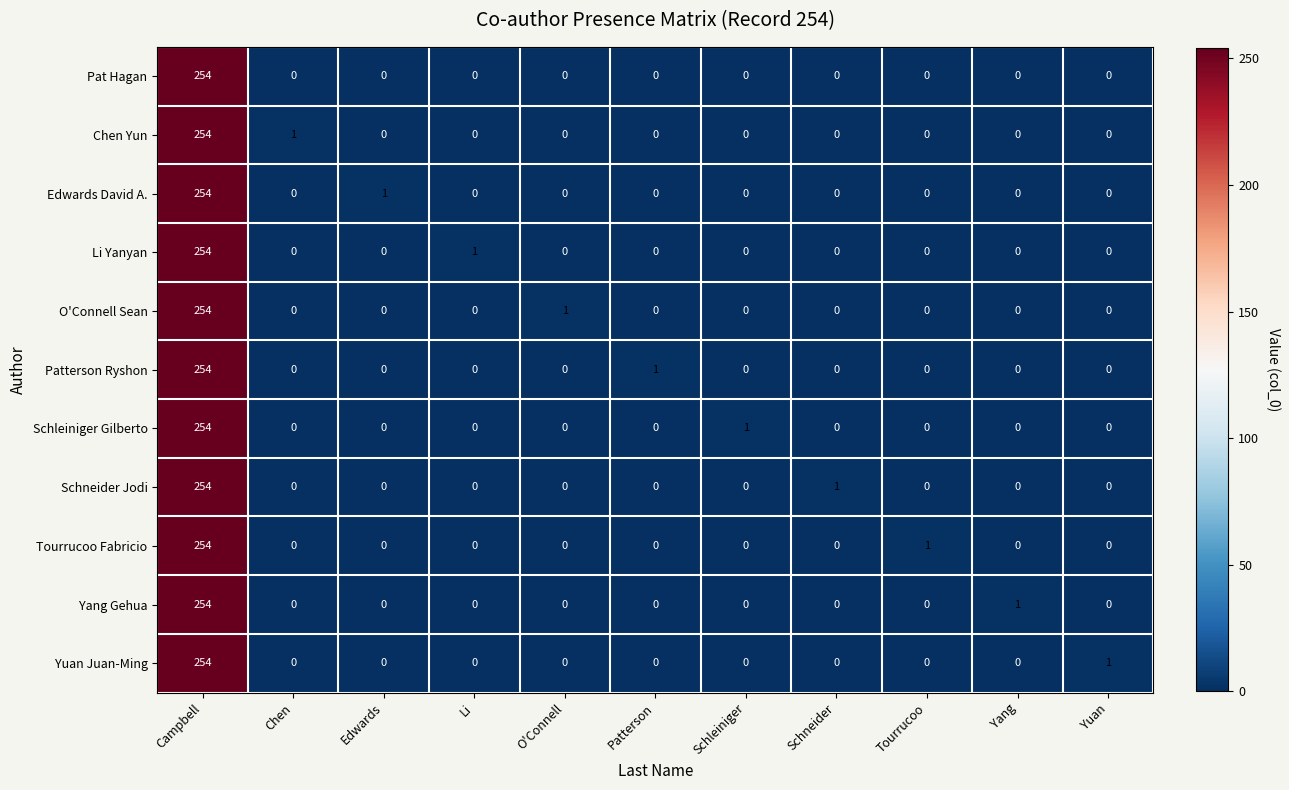

At which label does Patterson Ryshon reach its peak?

Campbell